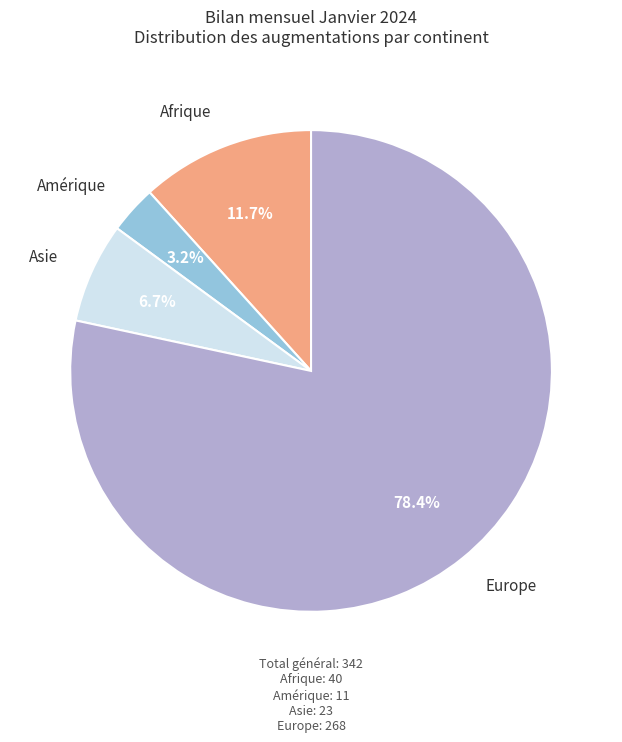

Does any single category account for the majority?

Yes